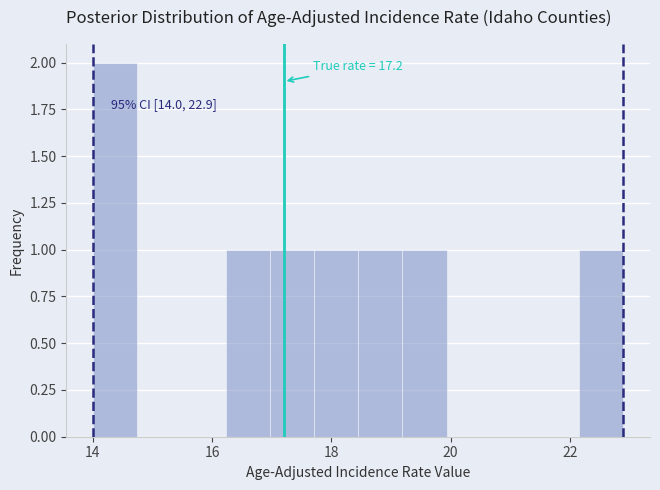

Around what value on the x-axis is the tallest bar? Give the approximate position of its centre, as read against the axis.

14.4